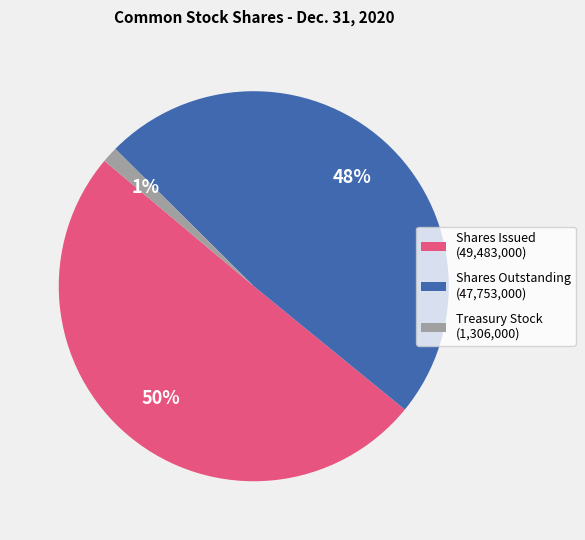

To the nearest percent, what portion does Treasury Stock represent?

1%